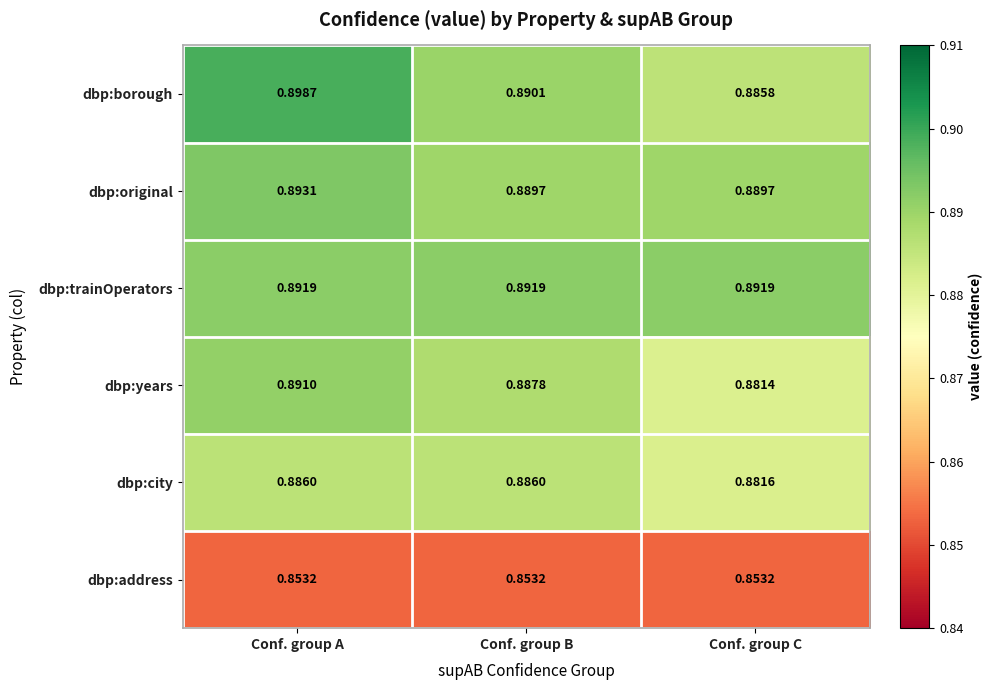

At Conf. group C, list the series in order from largest to smallest.

dbp:trainOperators, dbp:original, dbp:borough, dbp:city, dbp:years, dbp:address